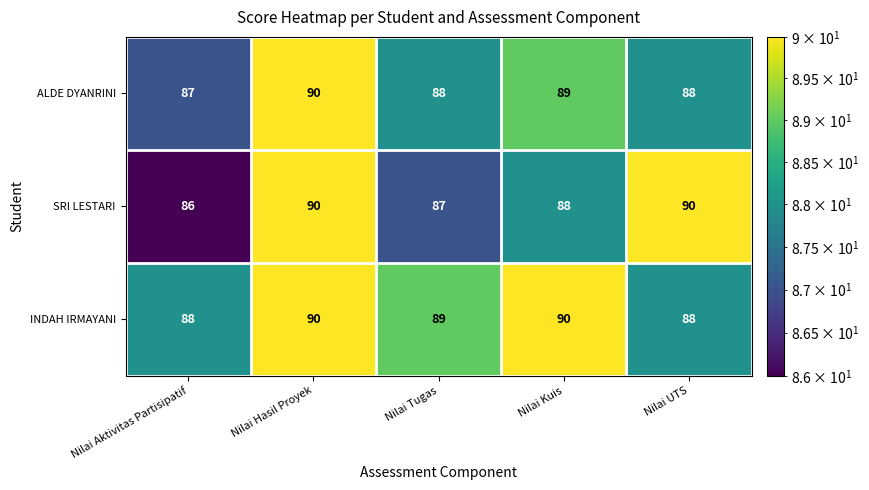

Which series changed the most between Nilai Tugas and Nilai UTS?

SRI LESTARI